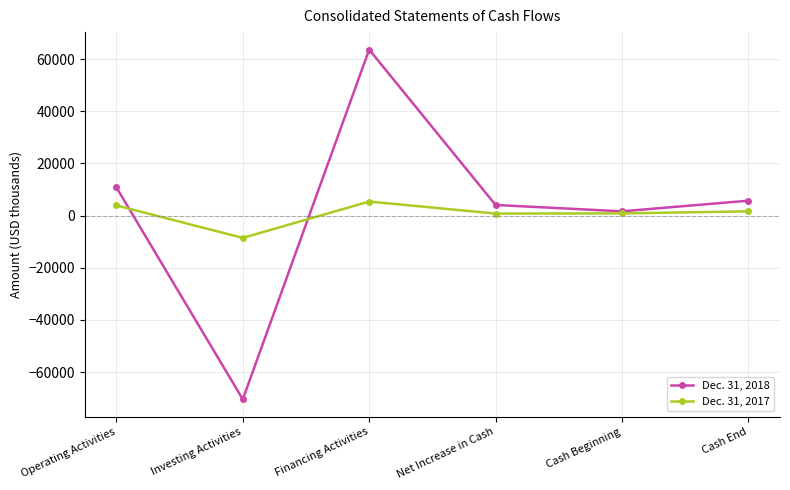

How many data points in Dec. 31, 2017 are less than 1650?

3